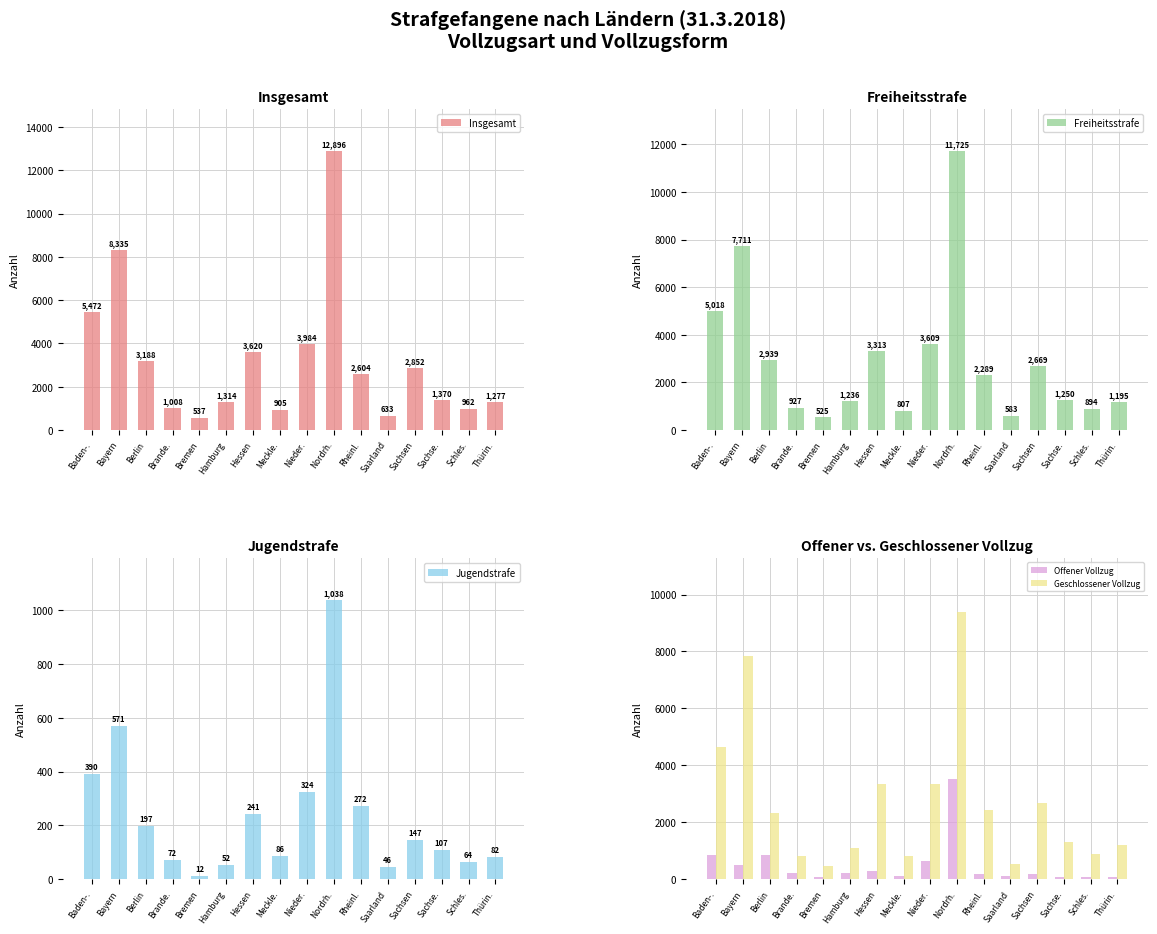

Is it true that Jugendstrafe equals 324 at Nieder.?

True